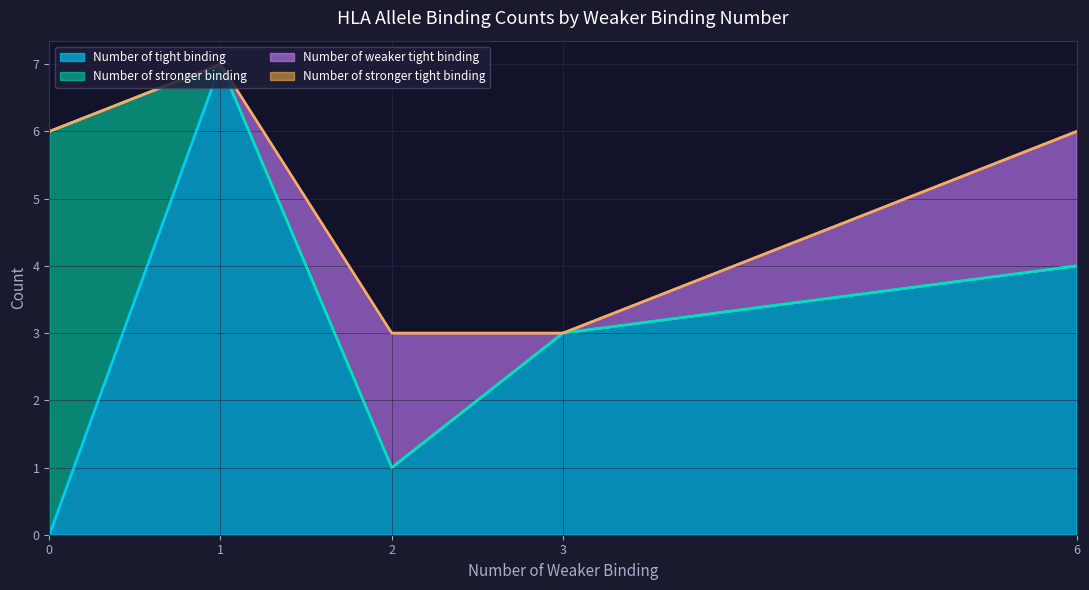

Does the chart have visible grid lines?

Yes